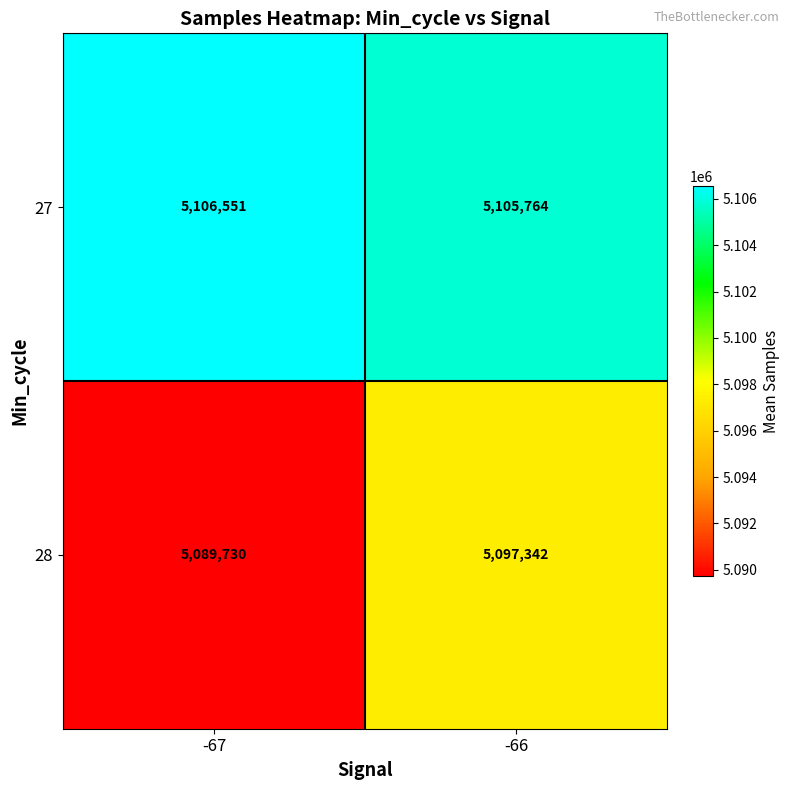

What is the greatest value displayed?

5106551